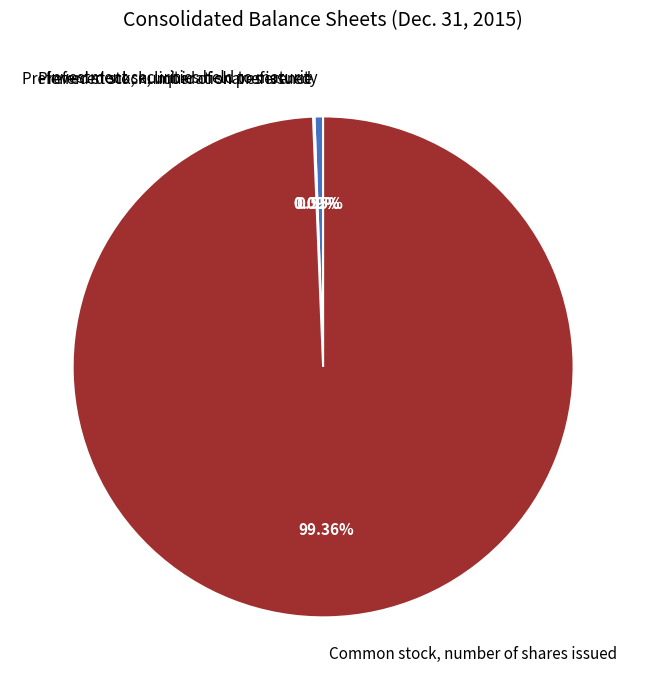

Is it true that Investment securities held to maturity is 1% of the pie?

True